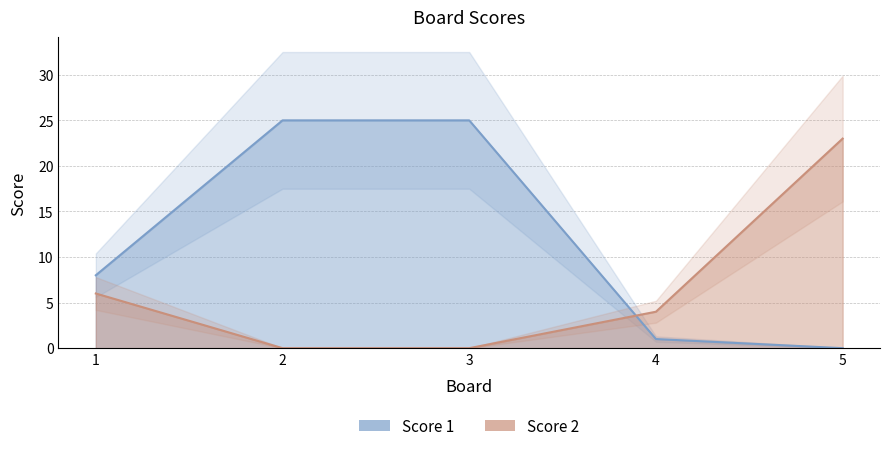

Which category has the lowest value in the Score 1 series?

5